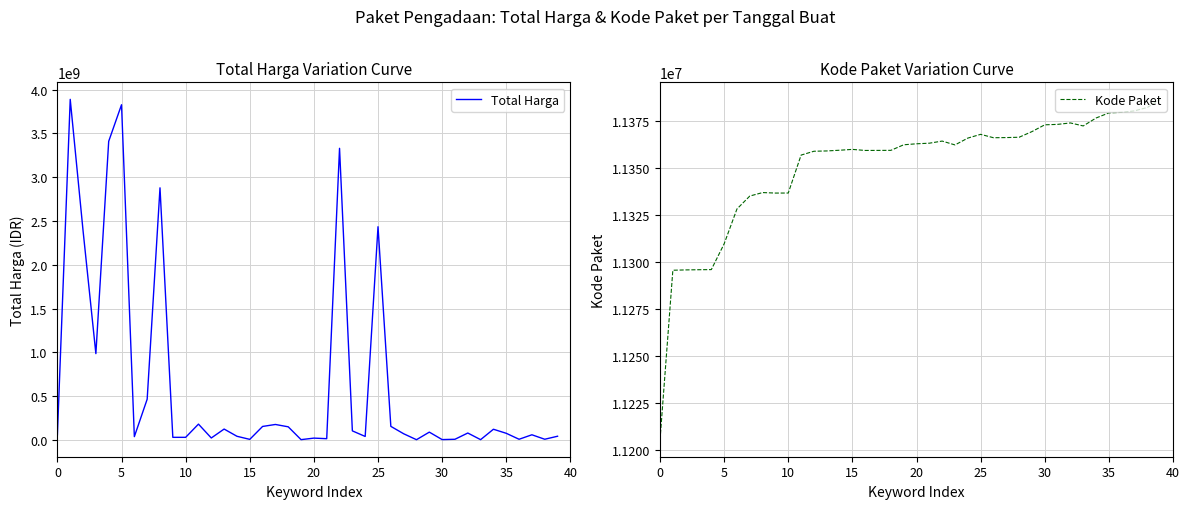

What are all the series names shown in the legend?

Total Harga, Kode Paket